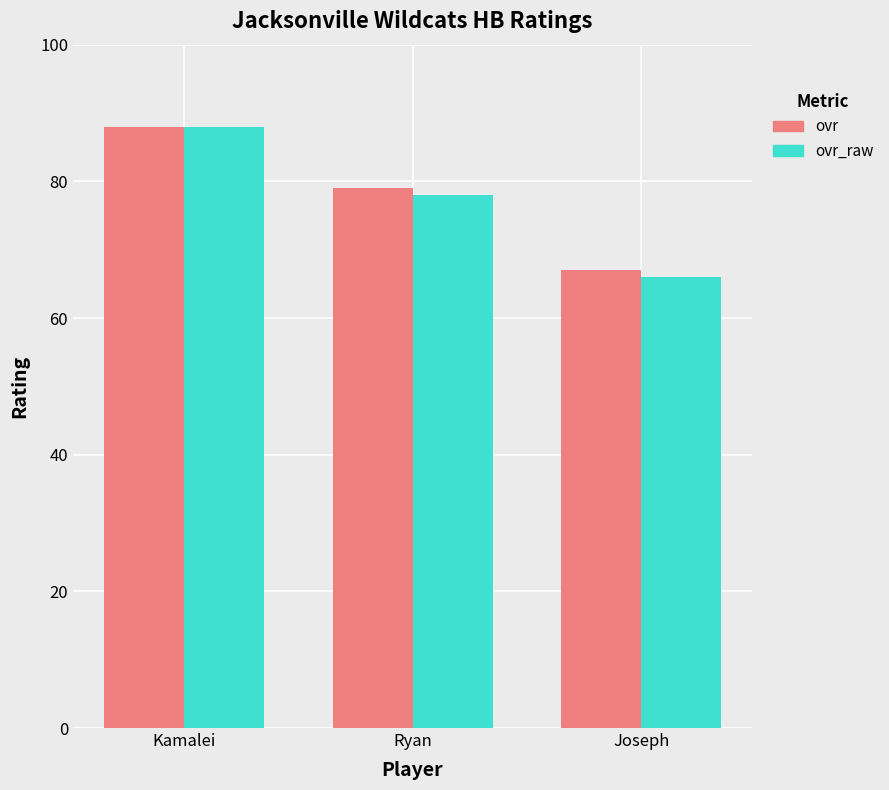

Which series has the largest range (max minus min)?

ovr_raw